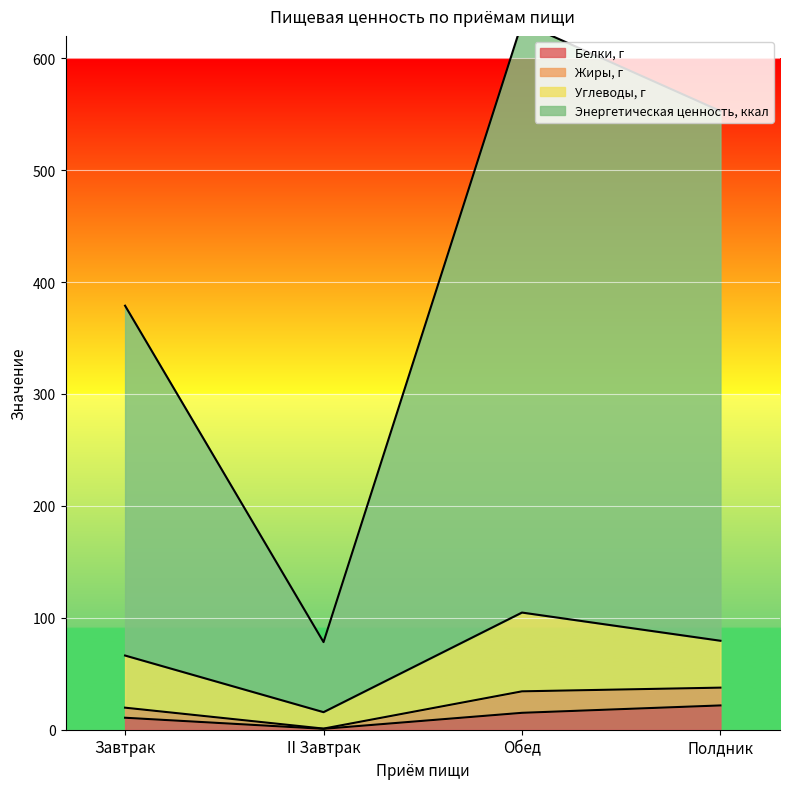

At which category does Белки, г reach its first local valley?

II Завтрак